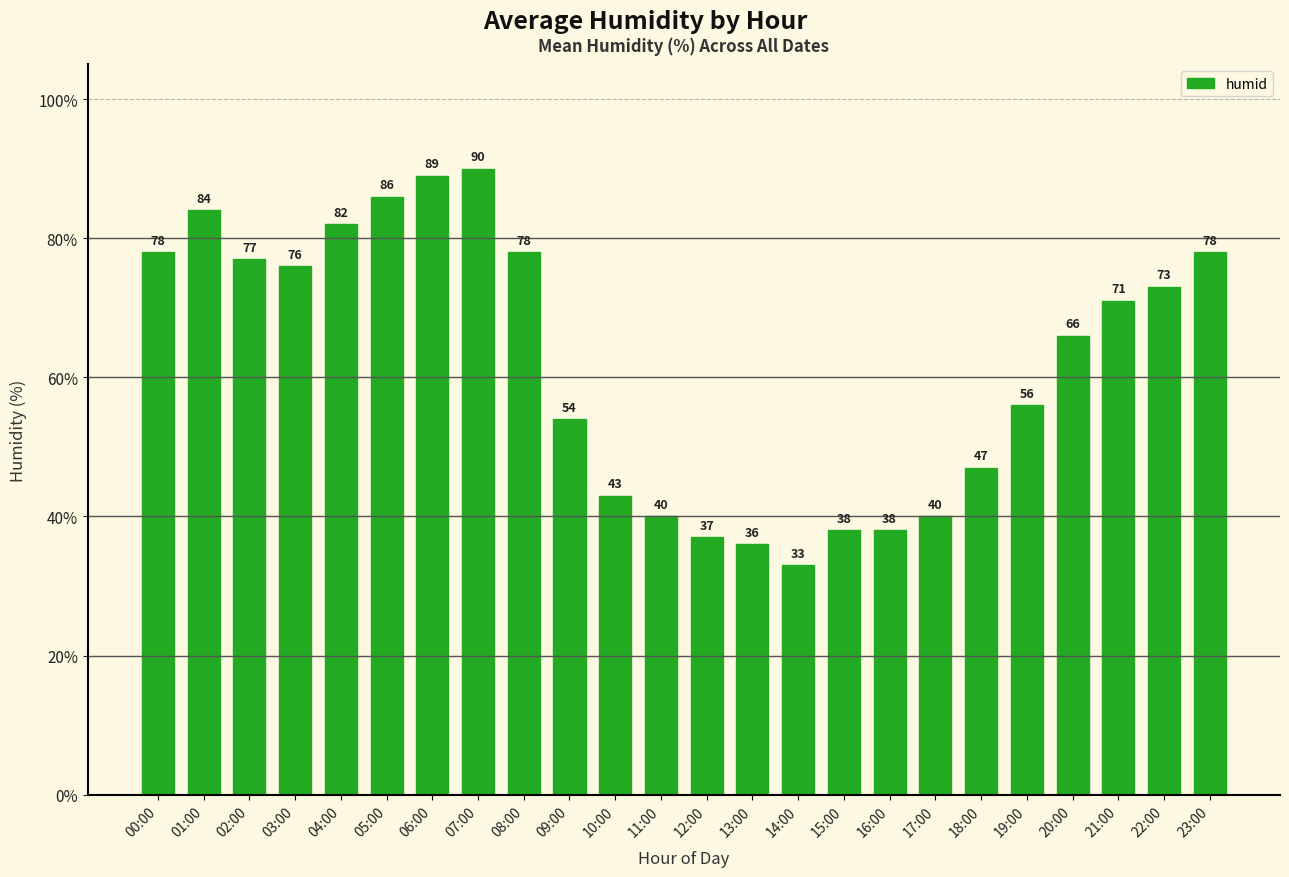

What is the ratio of the value at 01:00 to the value at 15:00?

2.2